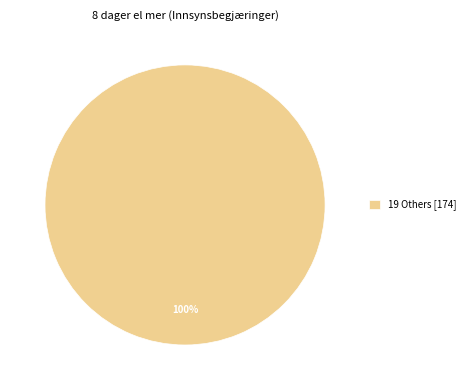

Which category accounts for the majority?

19 Others [174]